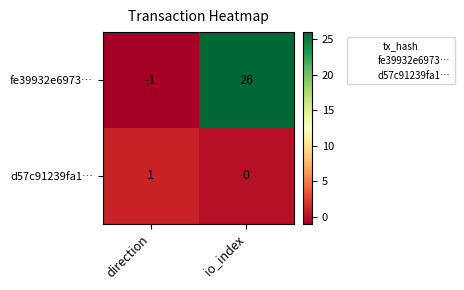

Rank the series by their average value, from highest to lowest.

fe39932e6973…, d57c91239fa1…